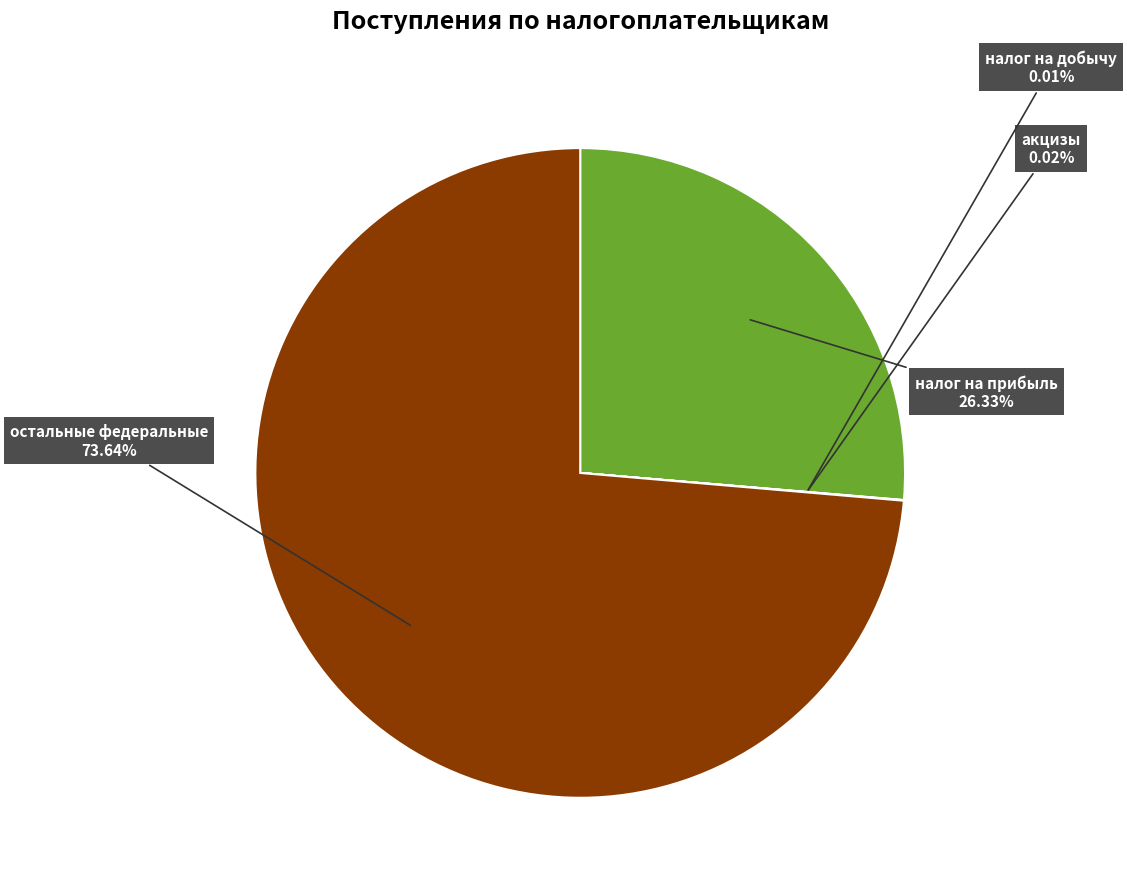

To the nearest percent, what is the average slice percentage?

25%